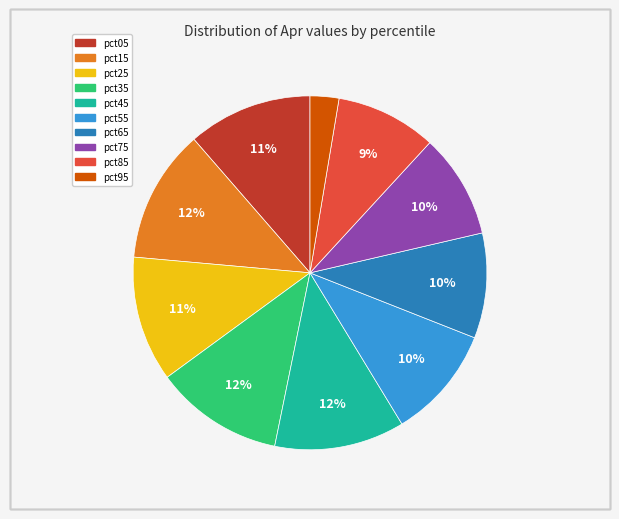

To the nearest percent, what is the combined percentage of pct25 and pct35?

23%